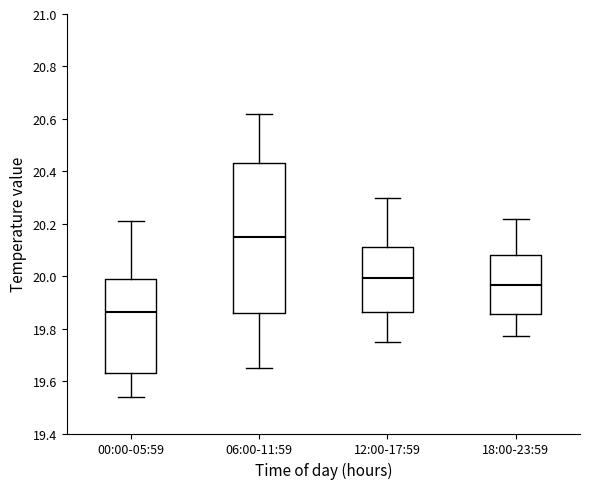

Reading left to right, transcribe this box plot: for each box, give where its median line is, the range the box spans, and where its two whiskers end, as read against the y-axis. The values are not printed on the chart, so give them approximately, as read against the axis.

00:00-05:59: median 19.86, box 19.64 to 20.00, whiskers 19.54 to 20.22
06:00-11:59: median 20.16, box 19.86 to 20.44, whiskers 19.66 to 20.62
12:00-17:59: median 20.00, box 19.86 to 20.12, whiskers 19.76 to 20.30
18:00-23:59: median 19.96, box 19.86 to 20.08, whiskers 19.78 to 20.22